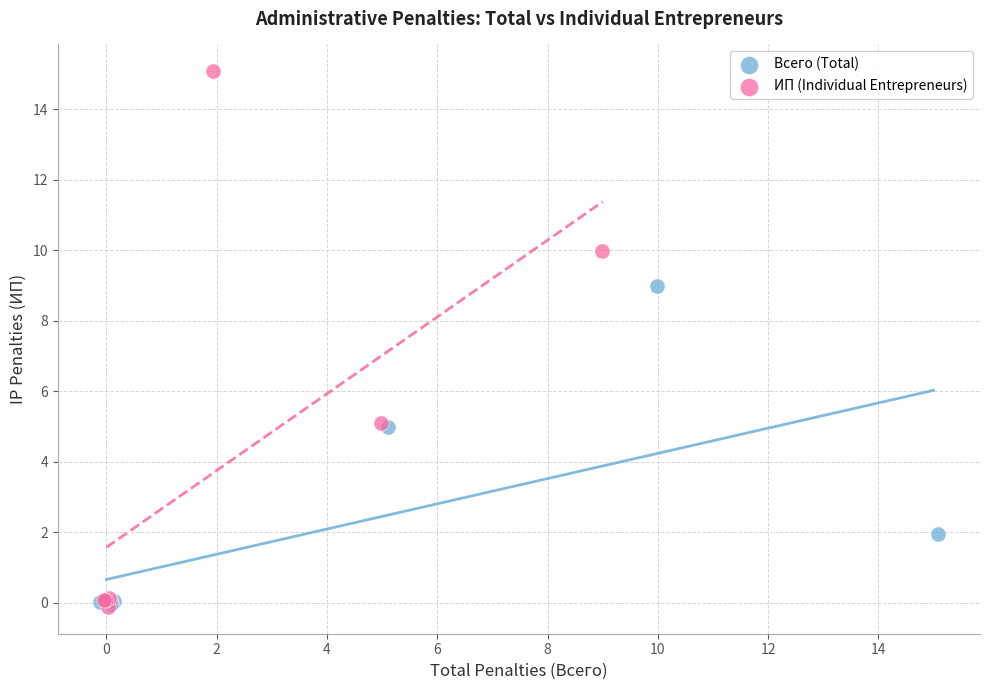

Which series reaches the maximum Y coordinate?

ИП (Individual Entrepreneurs)